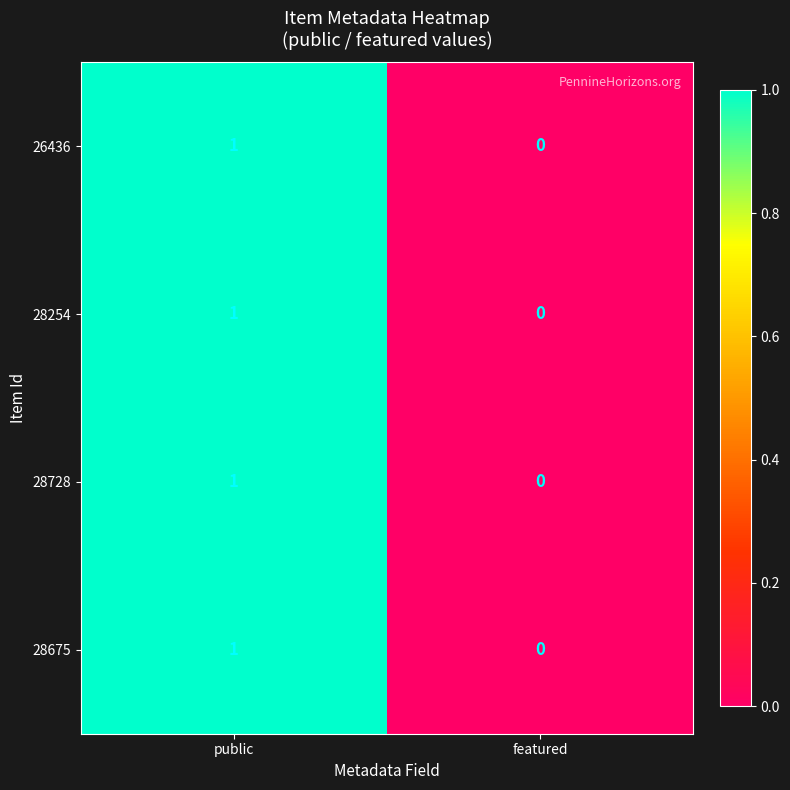

At which category is the sum across all series the highest?

public